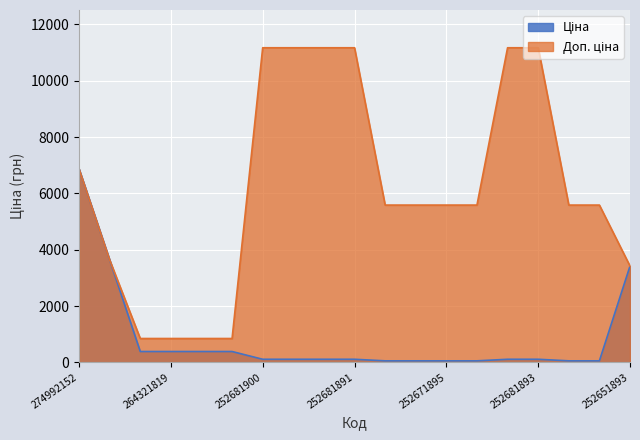

What is the lowest value of the Ціна series?

55.9